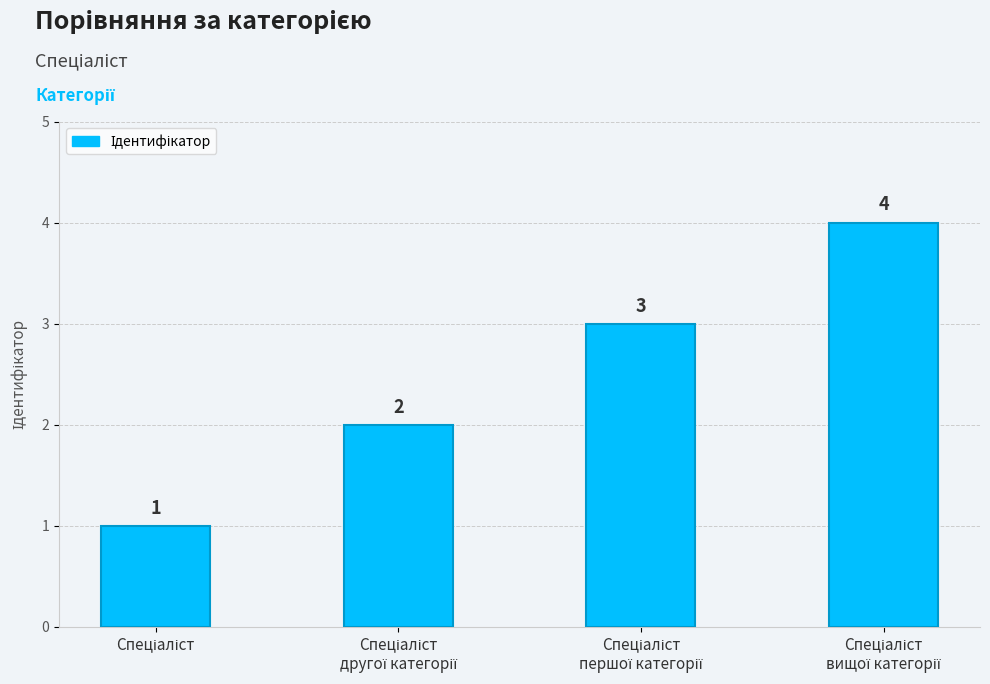

What is the sum of all values?

10